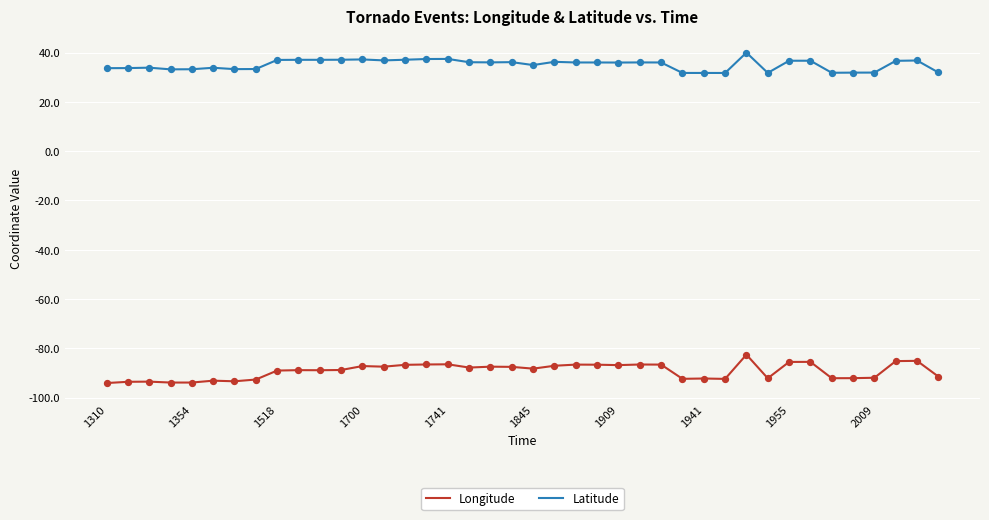

What are all the series names shown in the legend?

Longitude, Latitude